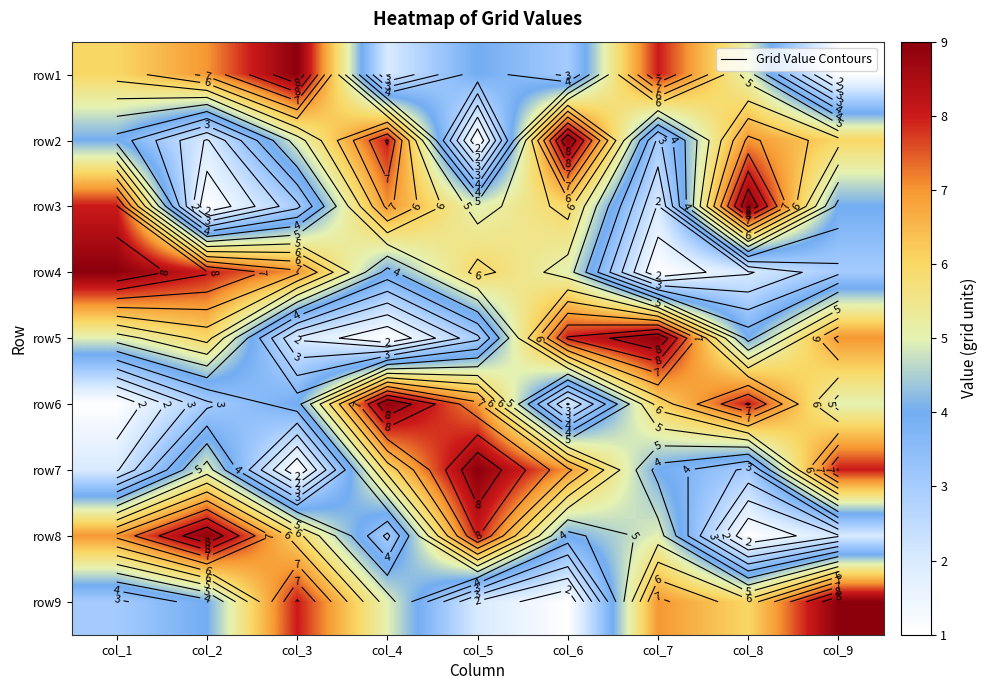

What is the total value across all series at col_3?

45